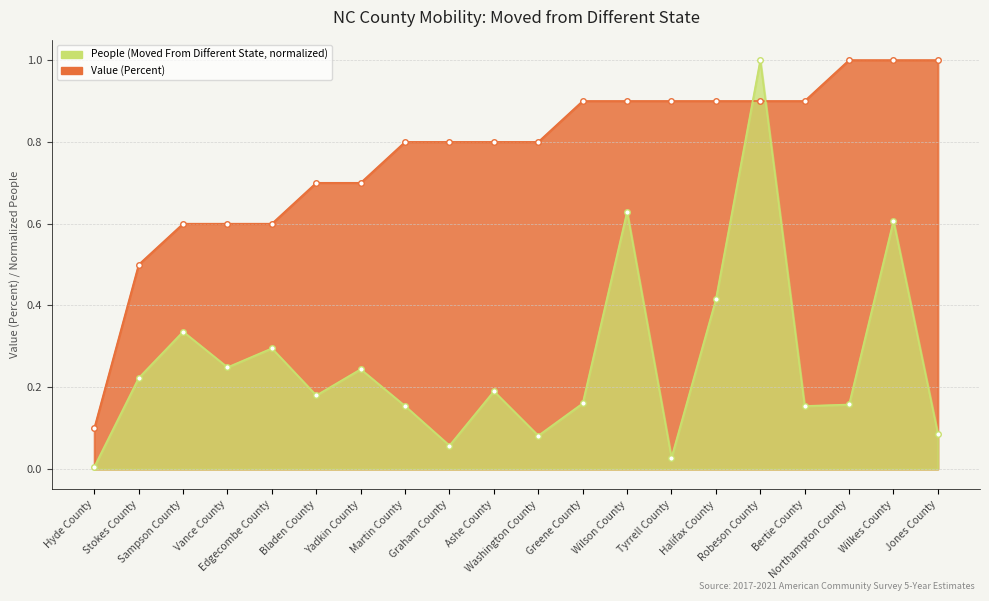

True or false: Value (Percent) and People (Moved From Different State) intersect in this chart.

True